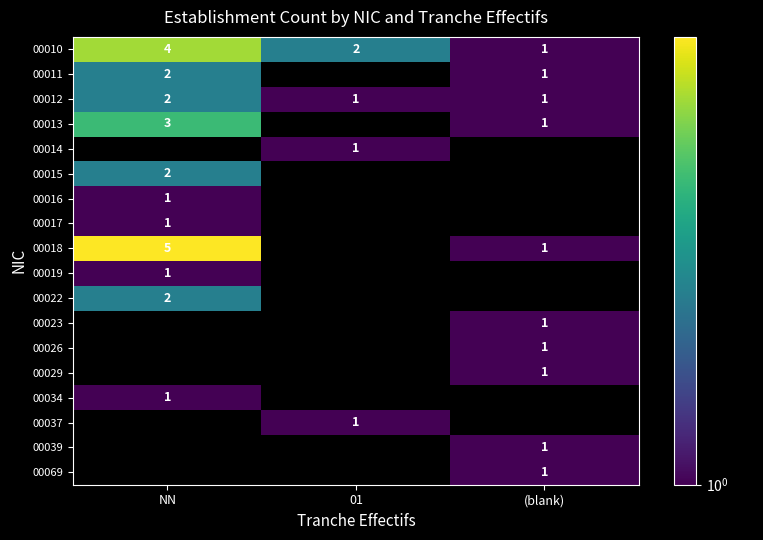

What is the sum of all 00010 values?

7